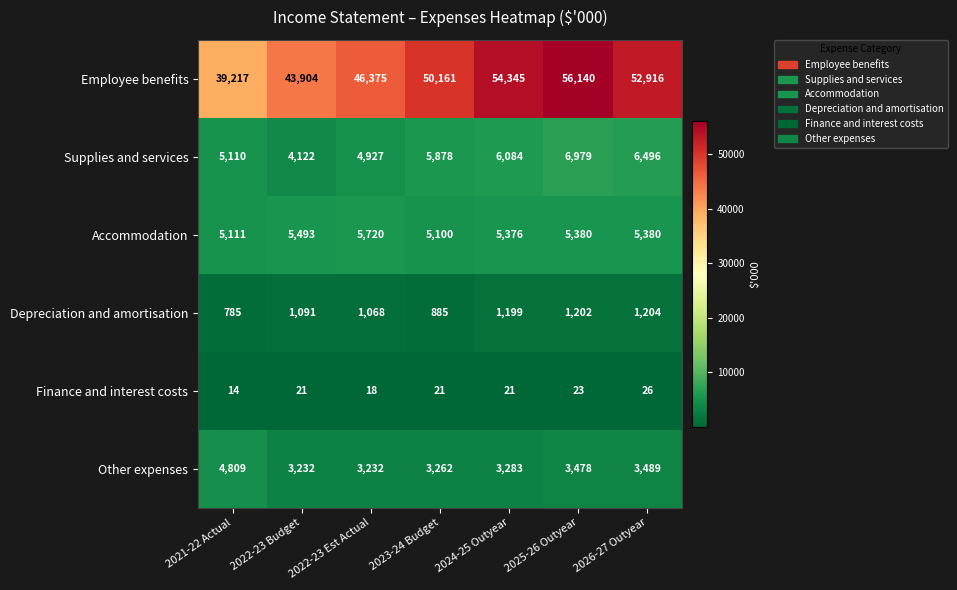

What is the smallest value displayed?

14